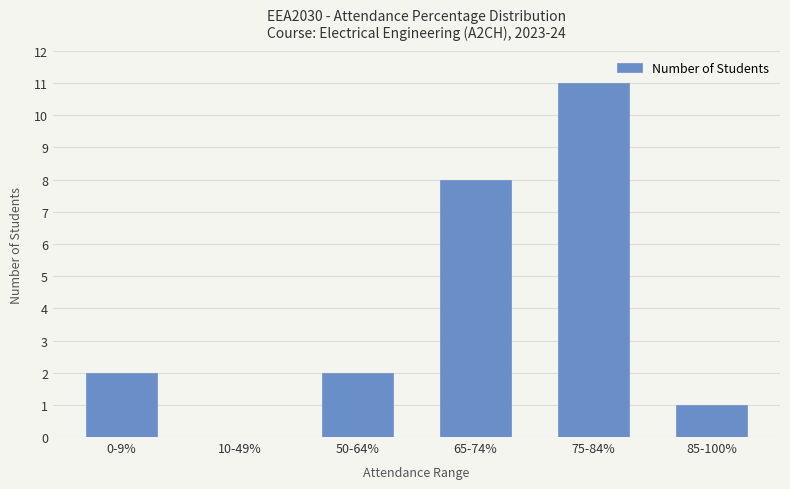

What is the sum of the values at 10-49% and 75-84%?

11